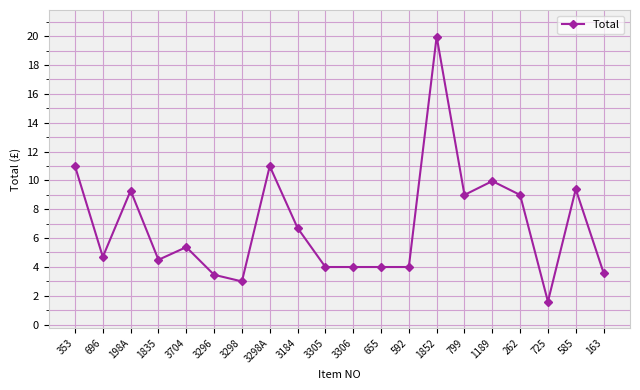

True or false: the data has more than 1 interior local peaks.

True